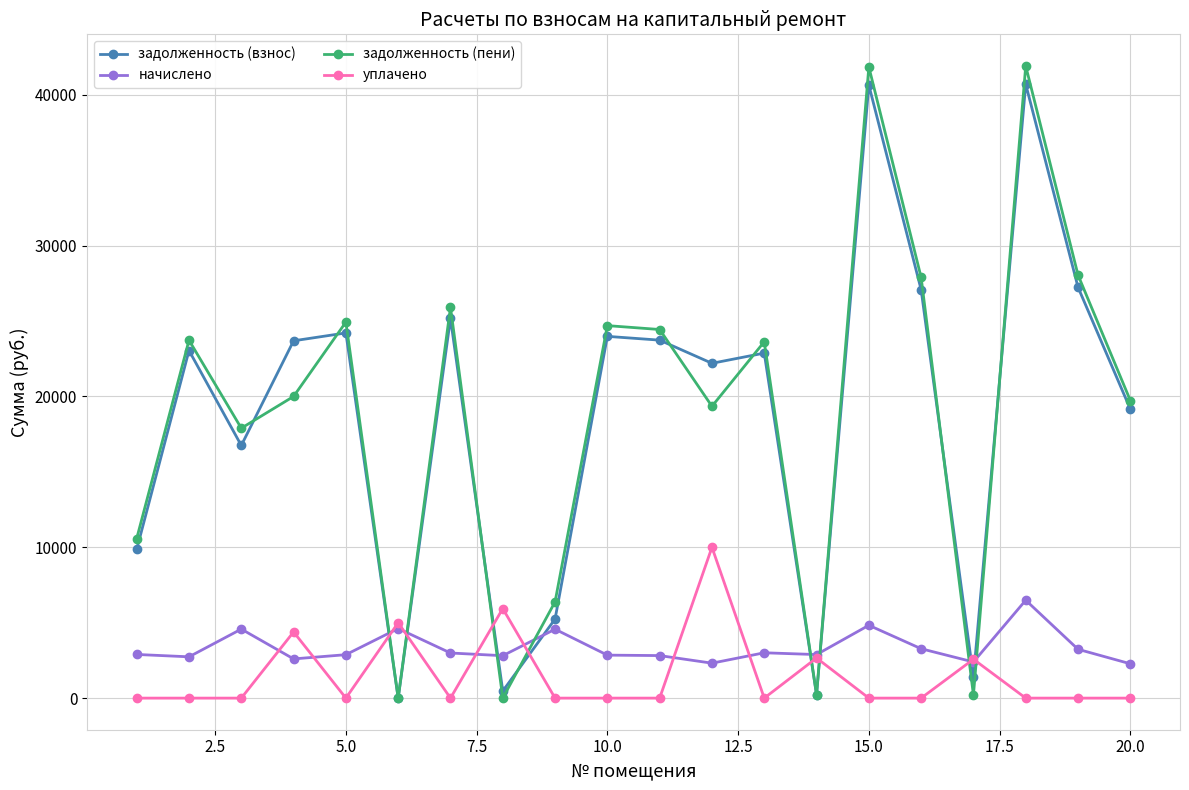

How many data points in задолженность (взнос) are less than 23042?

10